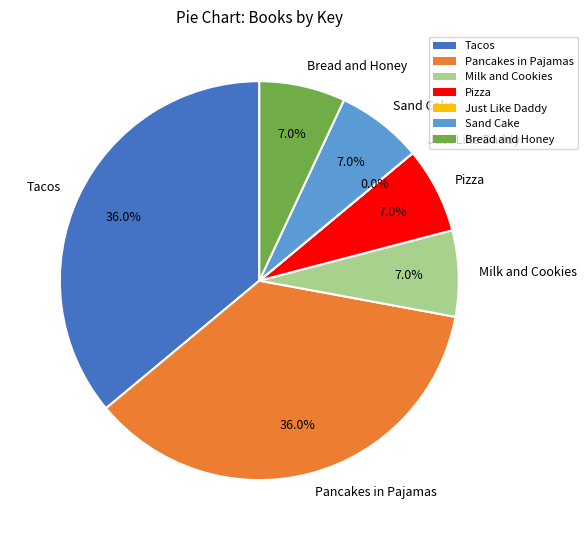

To the nearest percent, what is the combined percentage of Pancakes in Pajamas and Bread and Honey?

43%